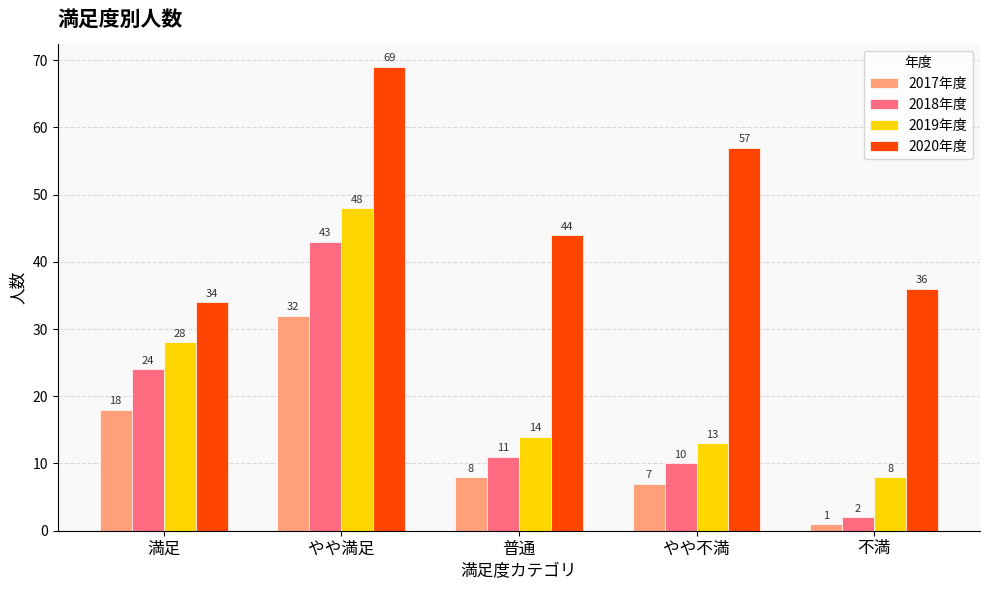

What is the value of the 2019年度 bar at the 4th from the left?

13